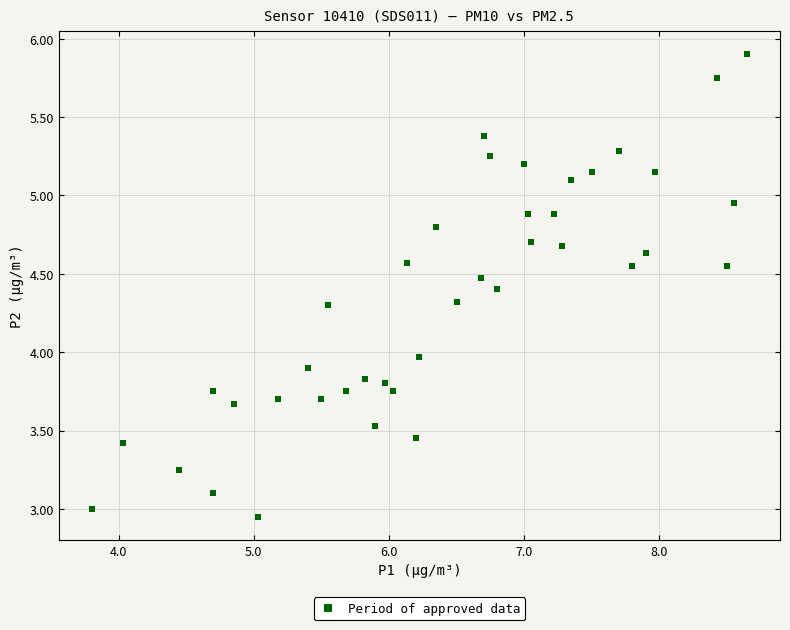

What is the range of X values (max minus min)?

4.9